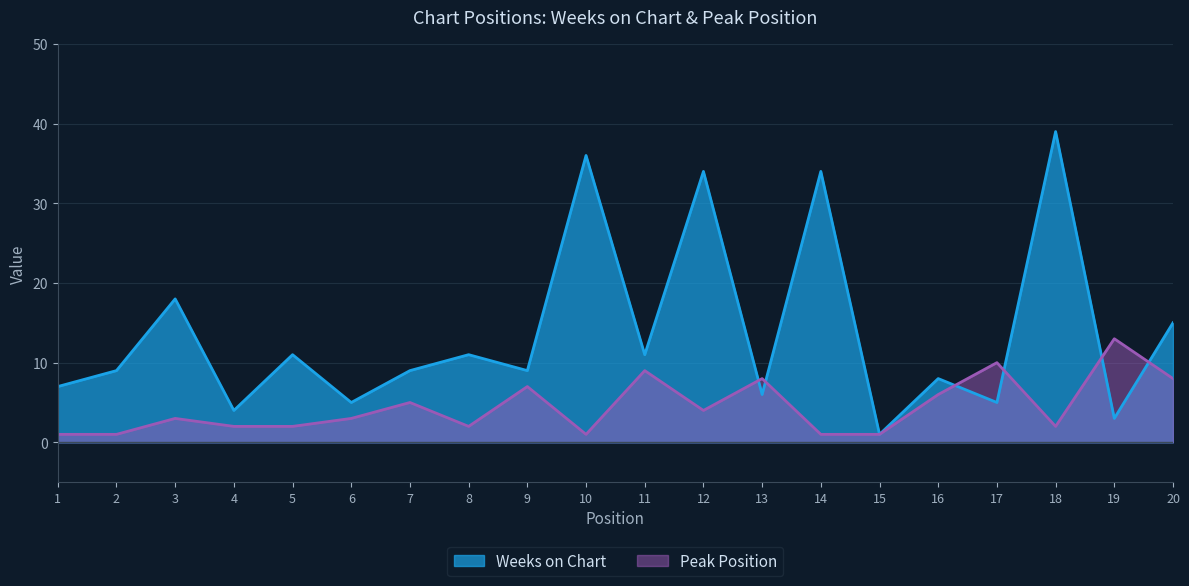

What is the value of the Weeks on Chart point at the 15th from the left?

1